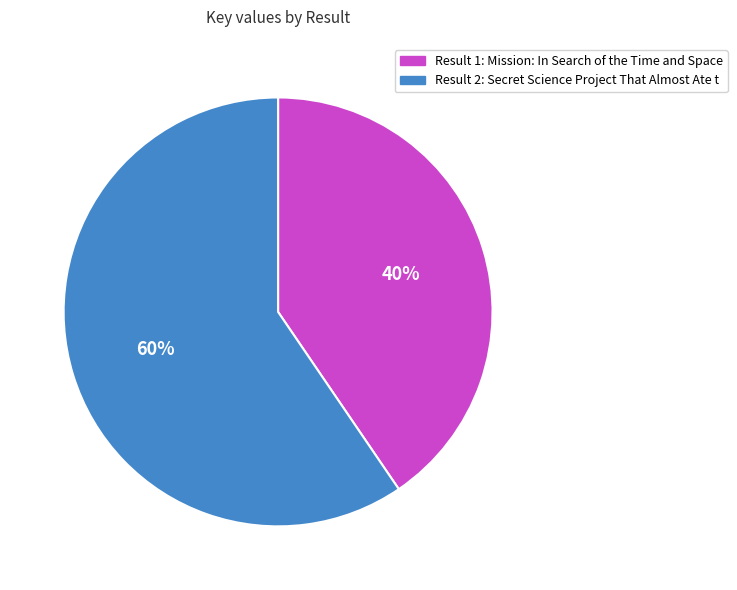

Is there a majority slice in this chart?

Yes